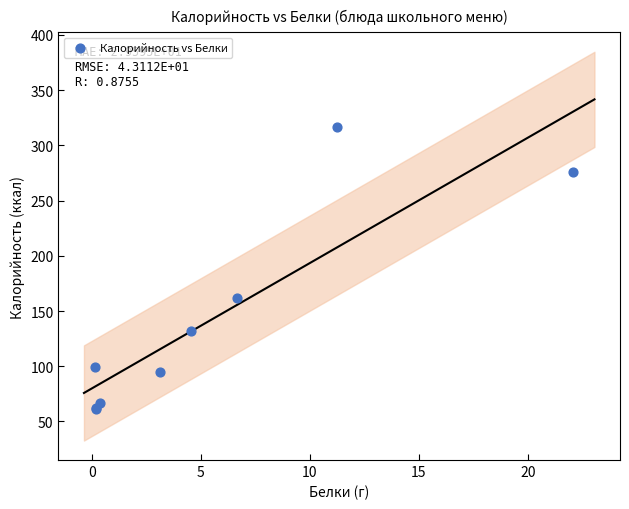

What Y value in the scatter plot is closest to 188?

161.8